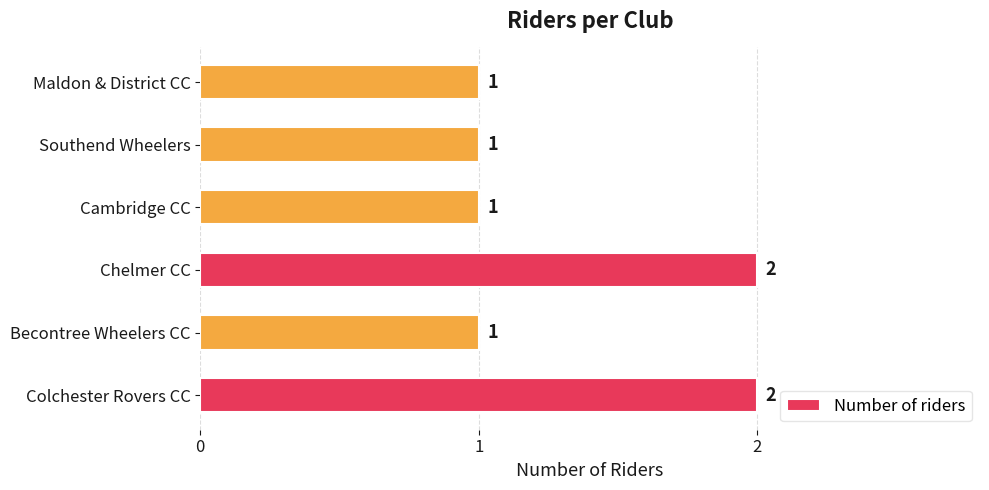

What is the sum of the values at Becontree Wheelers CC and Colchester Rovers CC?

3